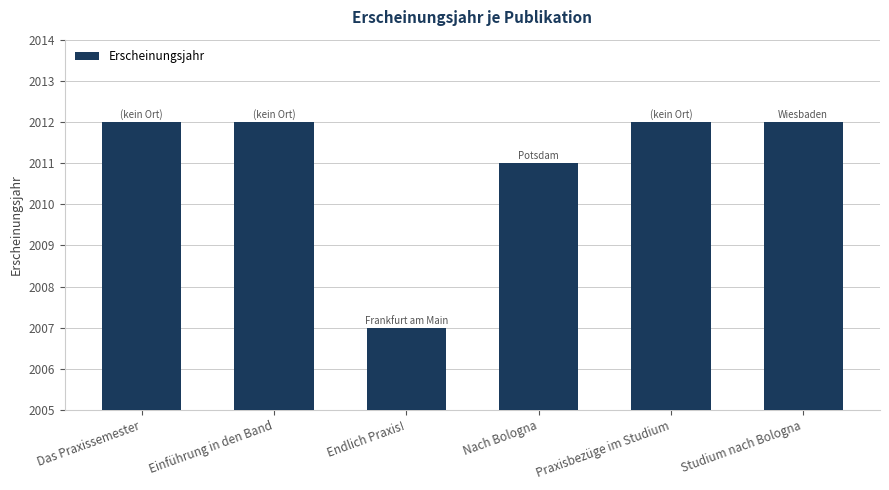

The chart shows a value of 2012 at Das Praxissemester. True or false?

True